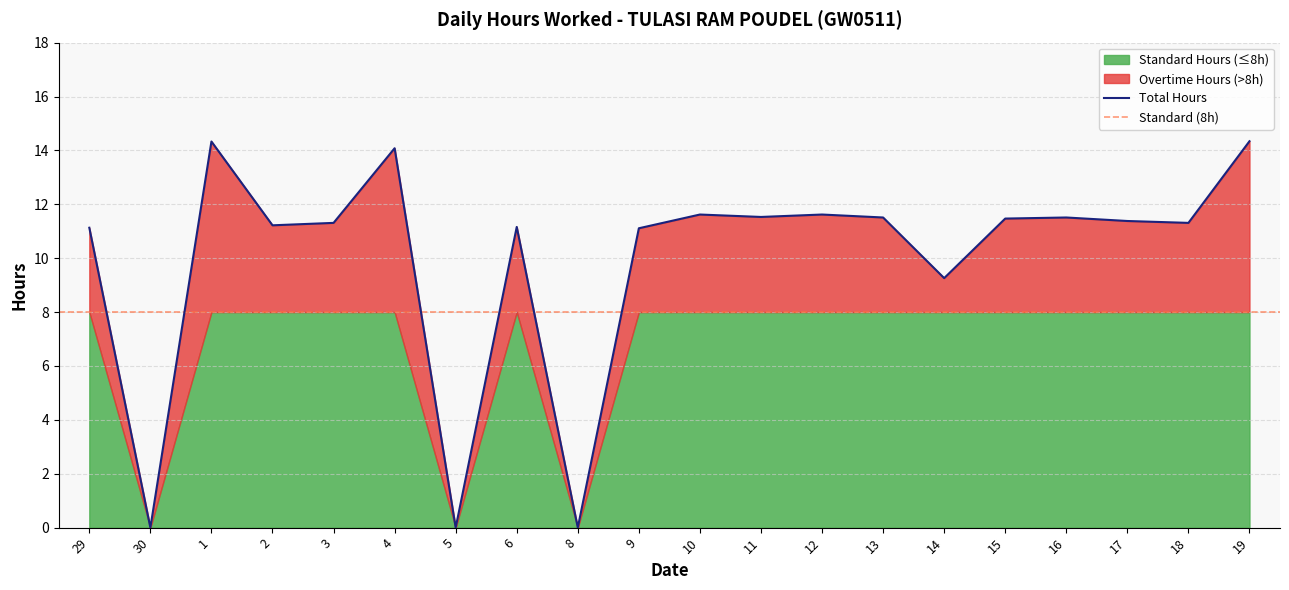

List the series in order of their peak value, lowest first.

Overtime (>11h), Standard (up to 8h), Hours Worked